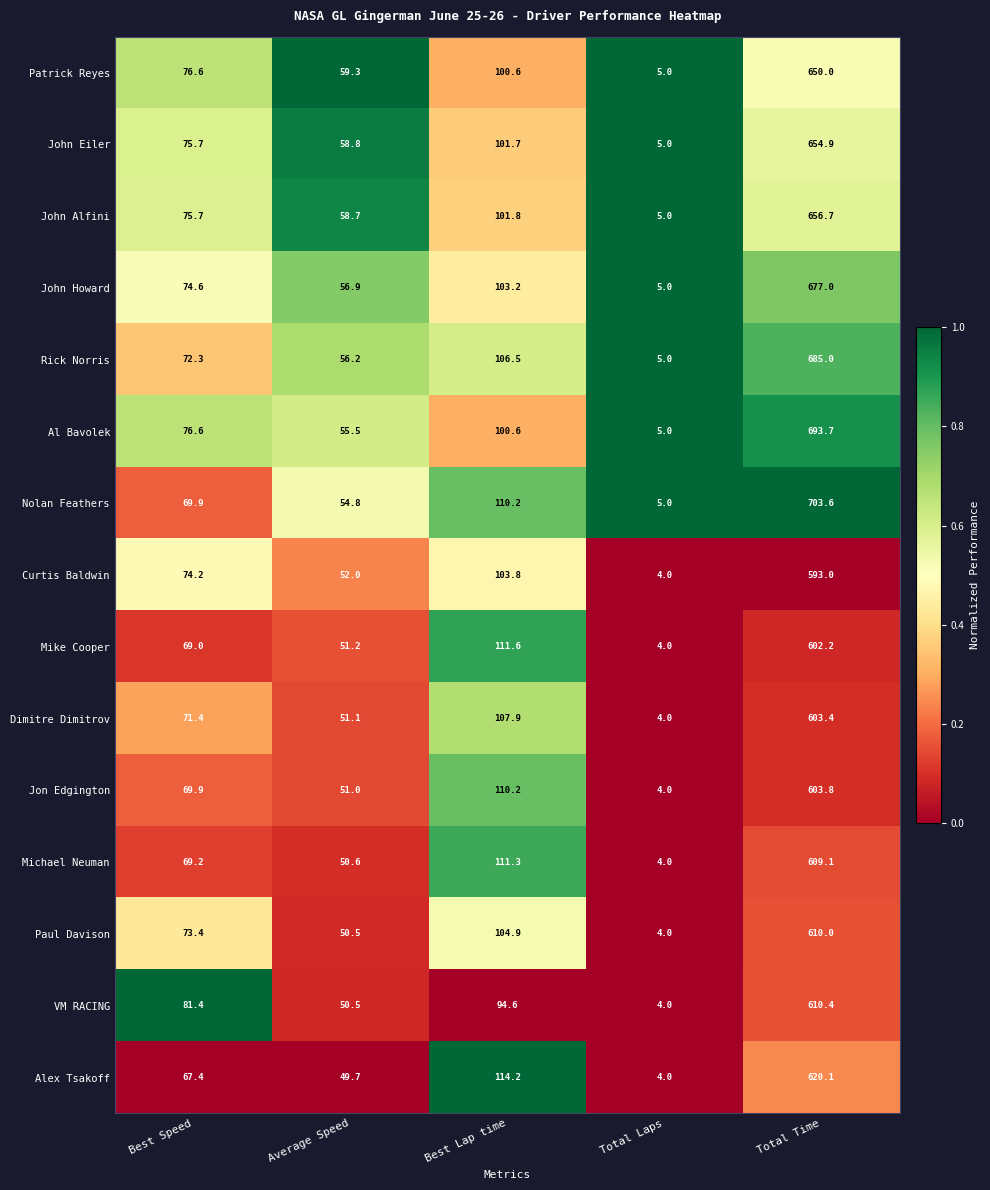

Rank the series by their maximum value, from lowest to highest.

Curtis Baldwin, Mike Cooper, Dimitre Dimitrov, Jon Edgington, Michael Neuman, Paul Davison, VM RACING, Alex Tsakoff, Patrick Reyes, John Eiler, John Alfini, John Howard, Rick Norris, Al Bavolek, Nolan Feathers